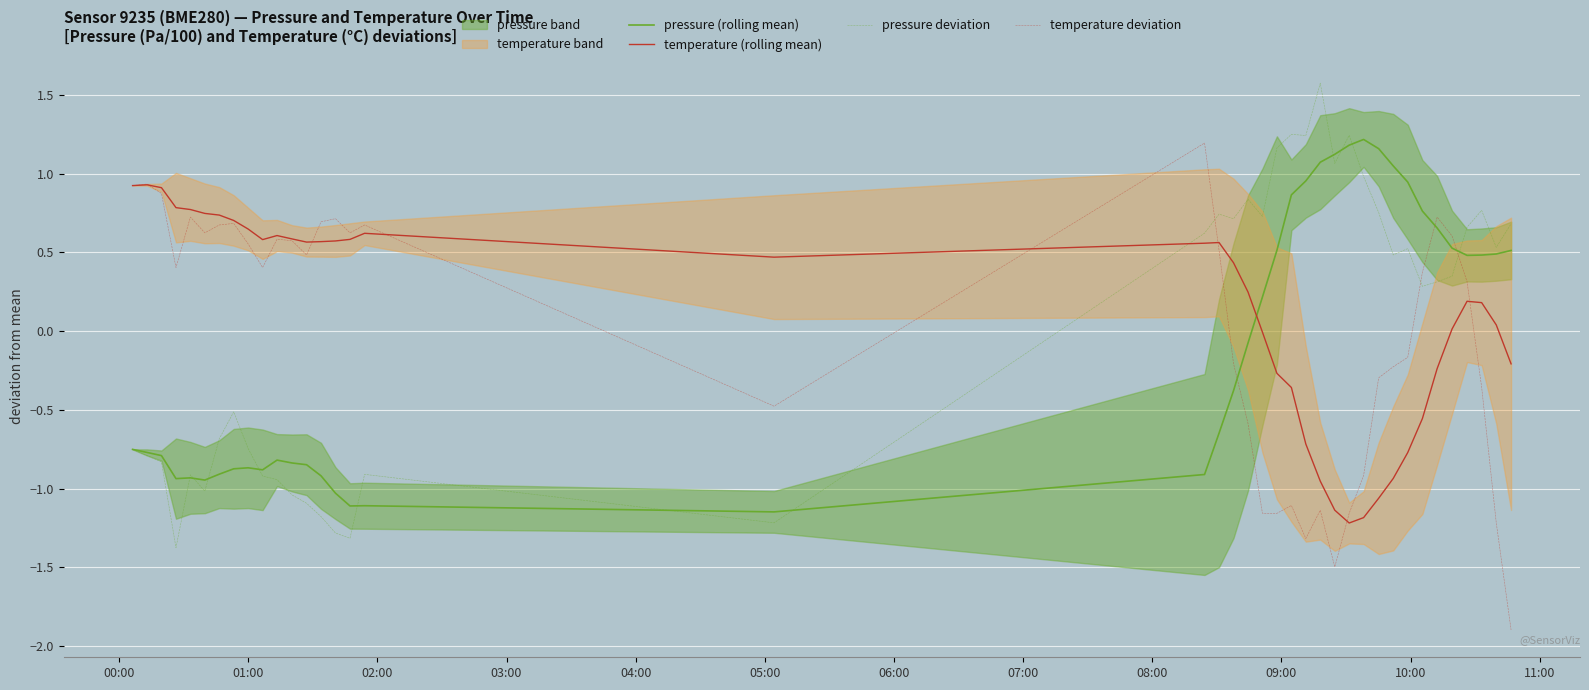

How many times do temperature (rolling mean) and pressure deviation cross each other?

1